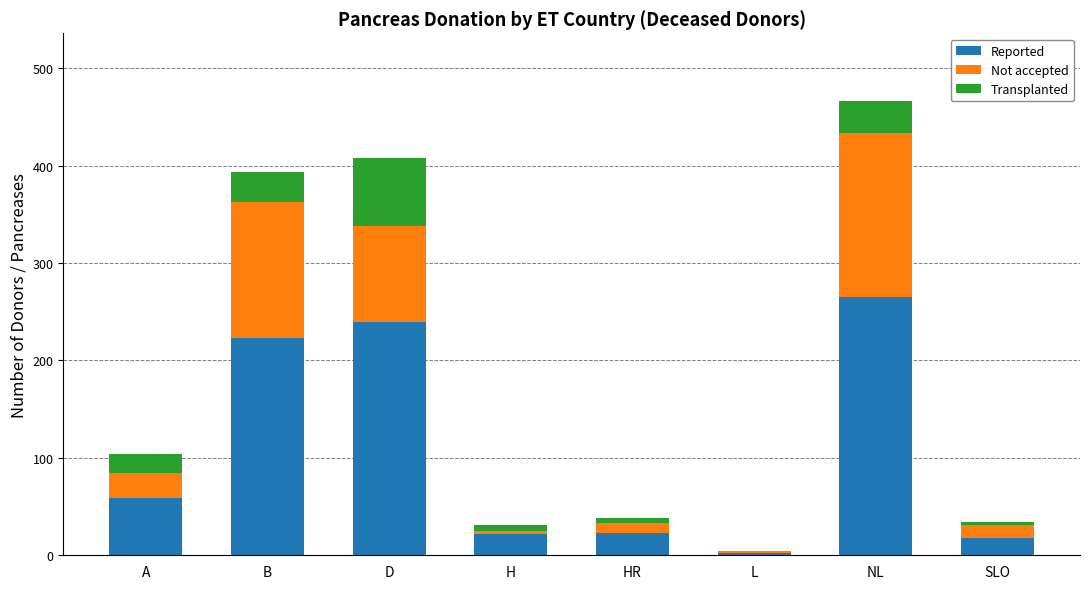

Which category has the highest value in the Reported series?

NL